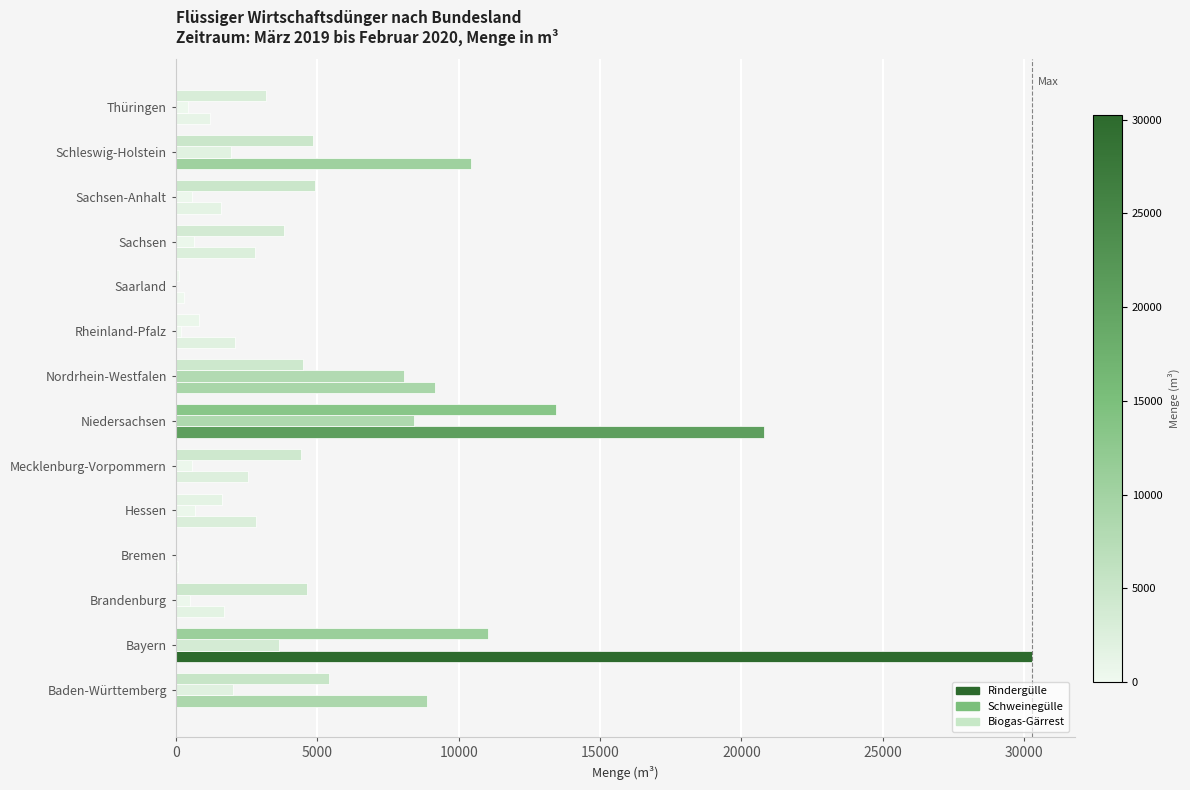

How many data points does each series have?

14